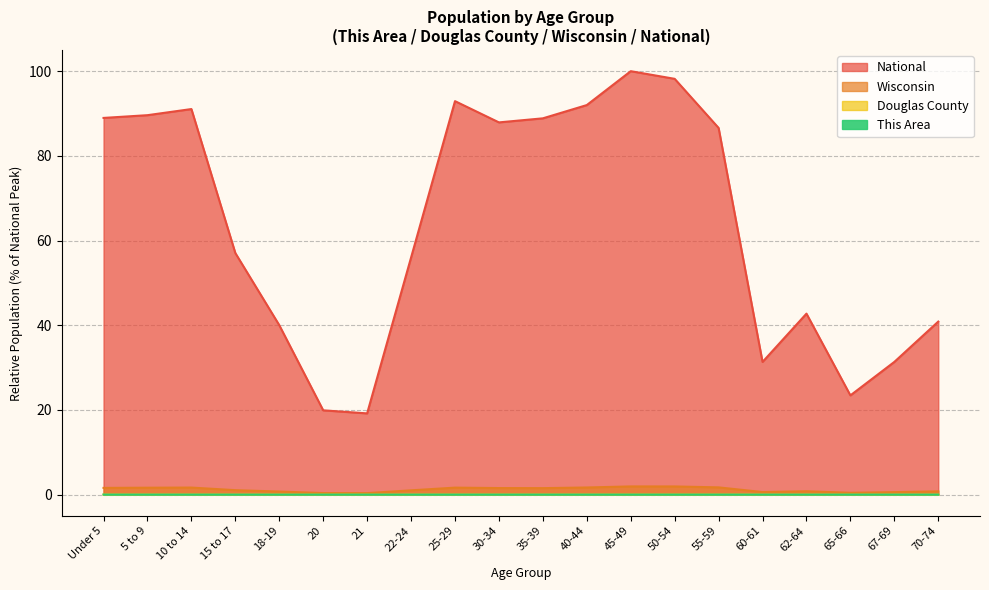

What is the average value of the National series?

63.9